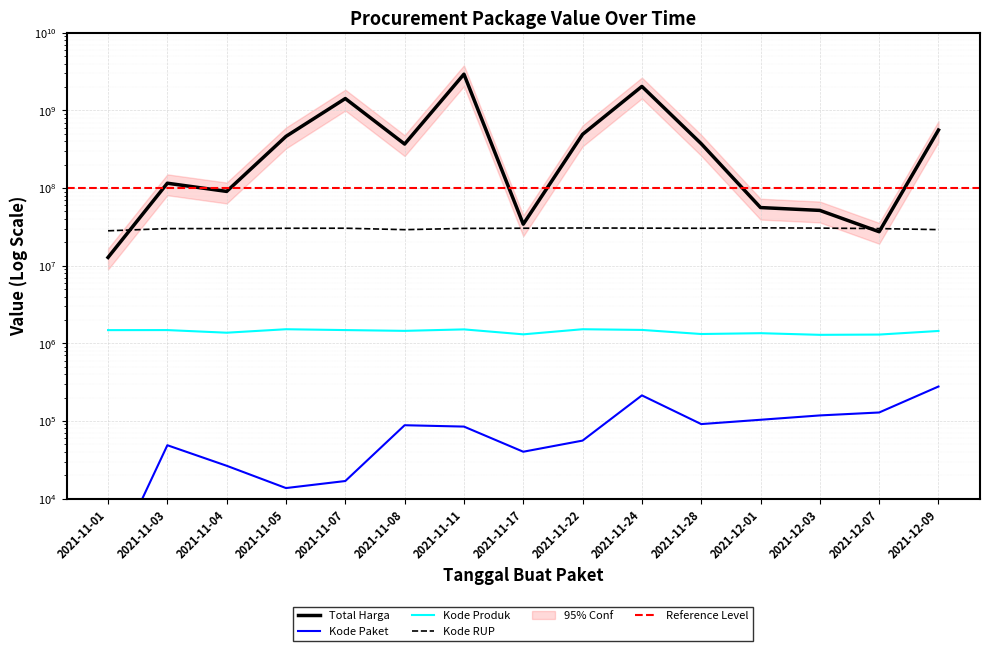

Reading left to right, transcribe all the data shown in this chart.

Total Harga: 12787500	115641270	90672075	464002100	1425867900	369515960	2938963240	34292000	493000000	2043326200	373404000	56152800	51601000	27412000	559971000
Kode Paket: 1139	48649	26445	13652	16823	88060	84587	40112	55826	213424	91101	103541	117783	128516	277693
Kode Produk: 1479511	1481614	1370618	1519264	1481562	1447695	1512367	1305852	1519260	1488508	1318333	1350905	1286873	1297110	1443076
Kode RUP: 28171098	30089034	30089034	30372232	30428912	29135748	30260866	30416731	30636058	30511415	30363247	30745112	30527421	30089034	29174870